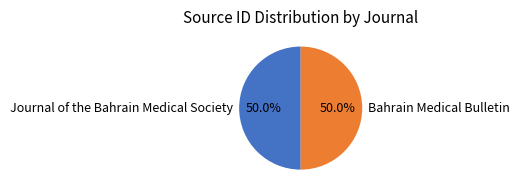

Count the number of slices in the pie.

2